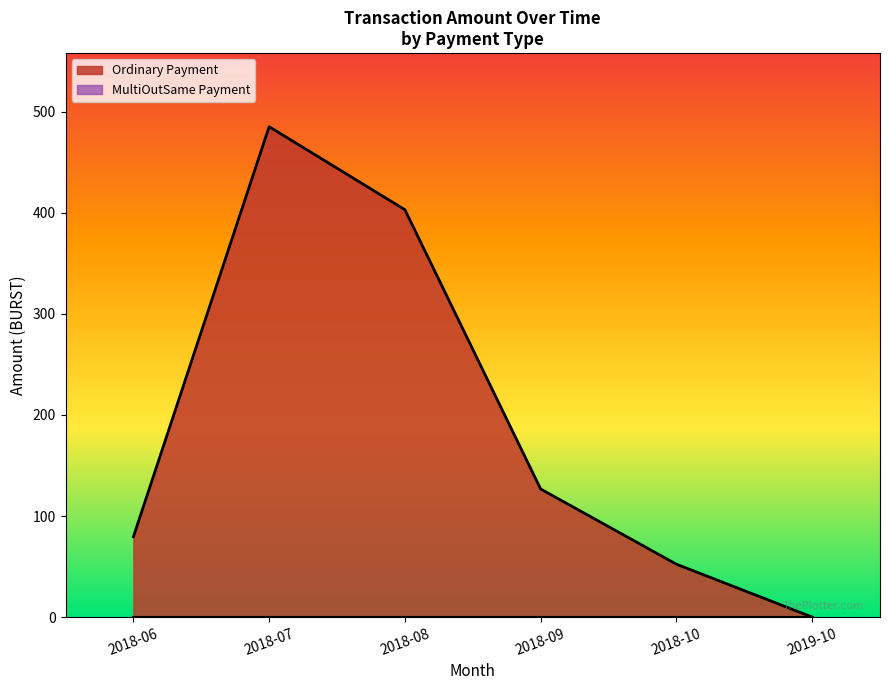

Does the chart display data point markers on the line(s)?

No